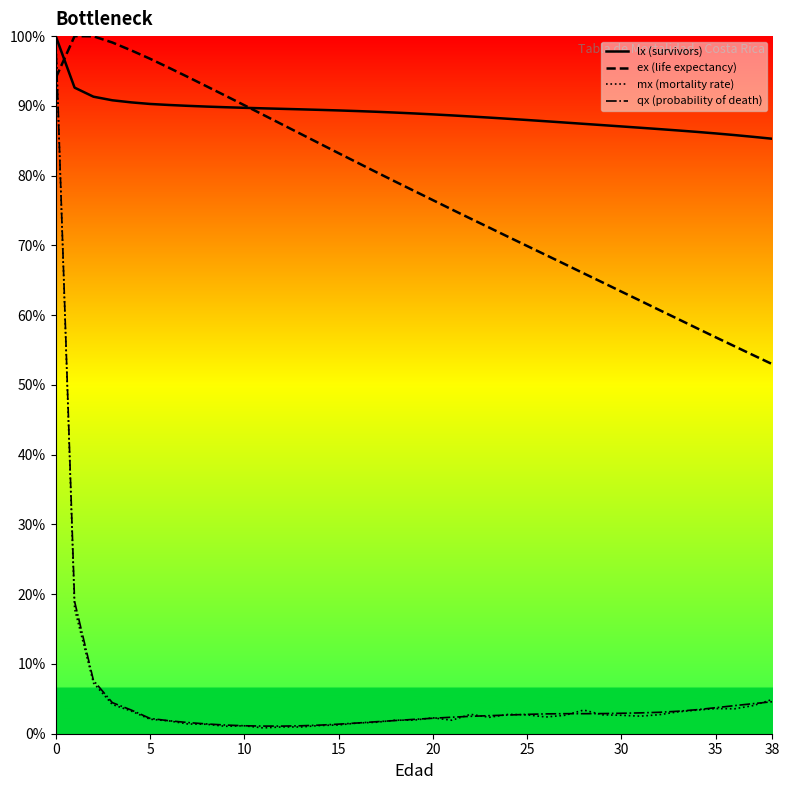

Which series ends up on top after the final intersection of ex (life expectancy) and mx (mortality rate)?

ex (life expectancy)